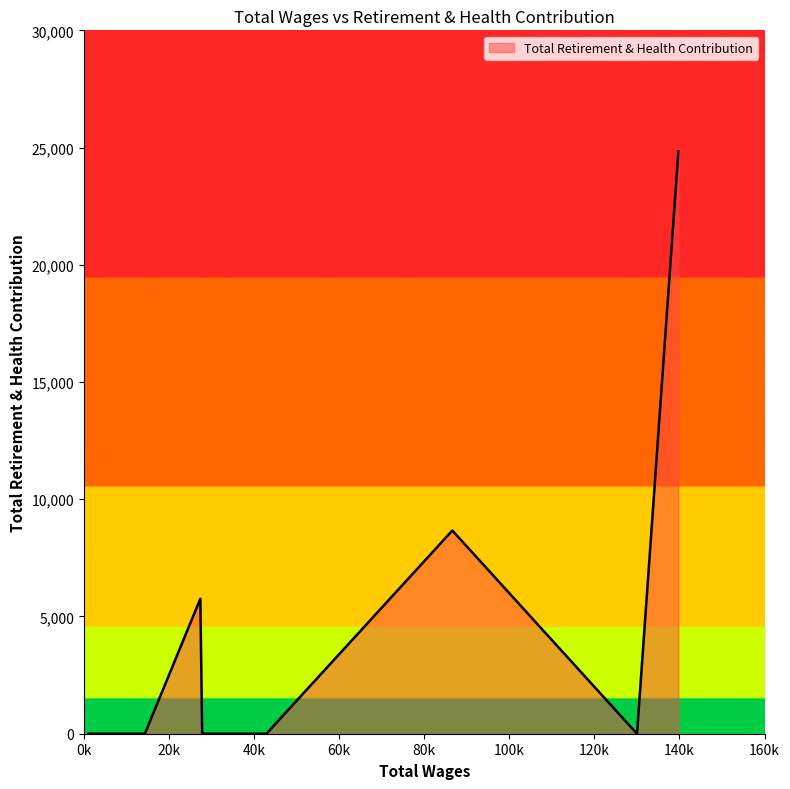

What is the greatest value displayed?

24843